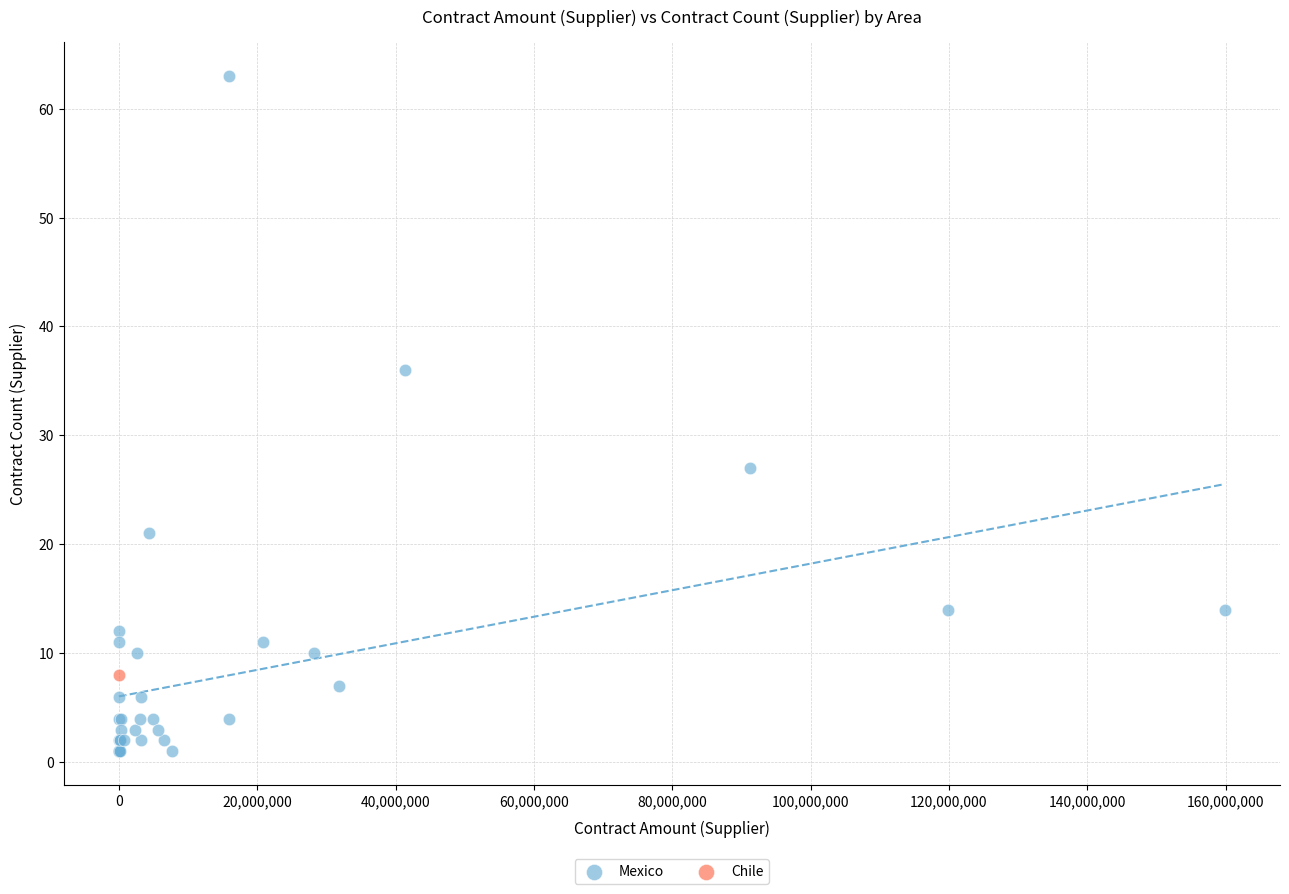

What are all the series names shown in the legend?

Mexico, Chile